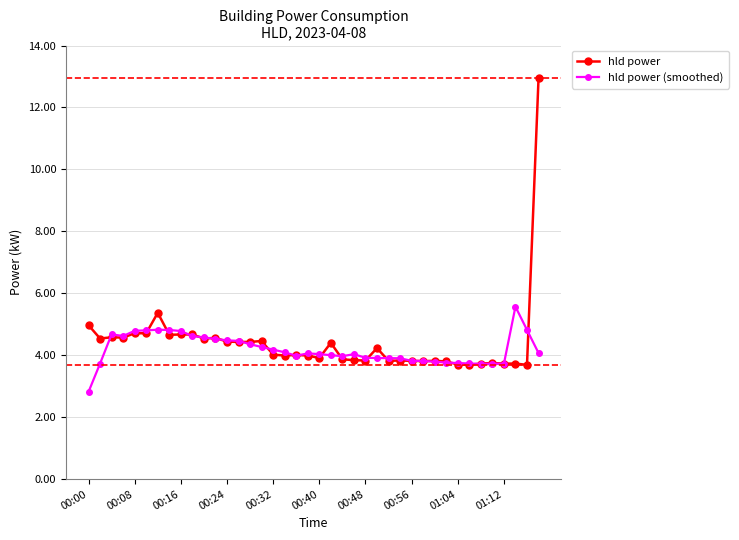

True or false: hld power has more than 2 interior local peaks.

True